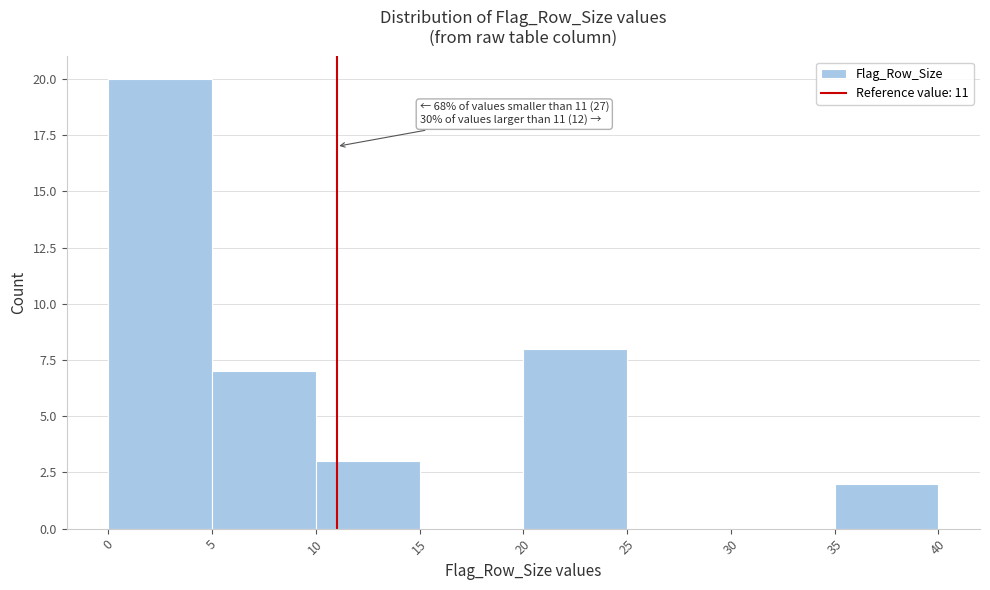

Over which range of the x-axis is the bar tallest?

0 to 5